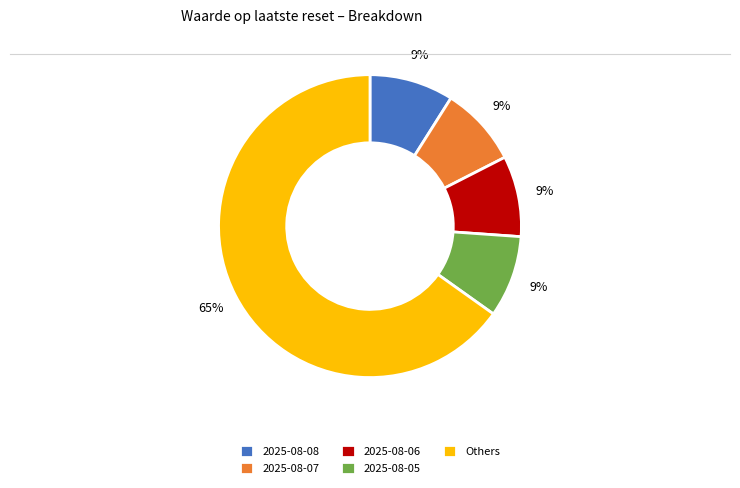

Does 2025-08-06 represent more than half of the total?

No